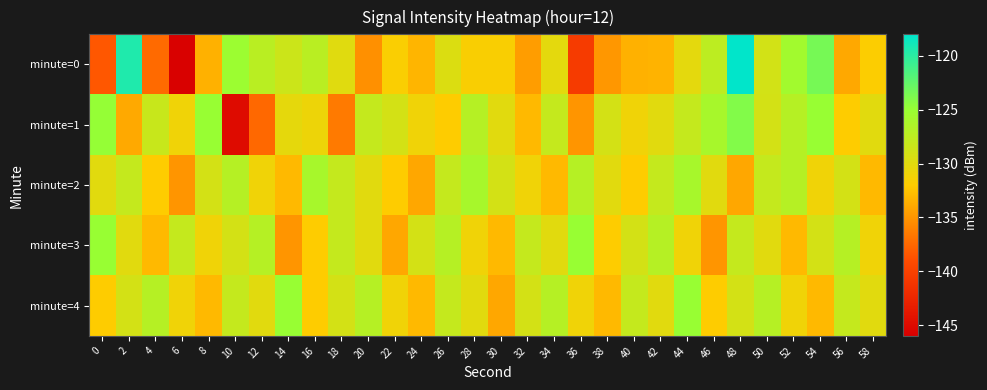

Reading right to left, what are all the values shown in this chart?

minute=0: 58=-131.8	56=-134.0	54=-123.5	52=-125.7	50=-129.0	48=-118.1	46=-127.4	44=-130.2	42=-133.3	40=-133.5	38=-134.9	36=-140.5	34=-130.2	32=-134.5	30=-131.7	28=-131.7	26=-129.6	24=-133.2	22=-131.7	20=-135.2	18=-129.9	16=-127.3	14=-128.5	12=-127.2	10=-125.2	8=-133.4	6=-145.8	4=-137.3	2=-119.4	0=-138.4
minute=1: 58=-130.0	56=-132.0	54=-125.0	52=-127.0	50=-129.0	48=-124.0	46=-126.0	44=-128.0	42=-130.0	40=-131.0	38=-129.0	36=-135.0	34=-128.0	32=-133.0	30=-130.0	28=-127.0	26=-132.0	24=-131.0	22=-129.0	20=-128.0	18=-136.5	16=-130.8	14=-130.2	12=-137.5	10=-144.9	8=-125.0	6=-131.0	4=-128.2	2=-133.9	0=-124.9
minute=2: 58=-133.0	56=-129.0	54=-131.0	52=-127.0	50=-128.0	48=-134.0	46=-130.0	44=-126.0	42=-128.0	40=-132.0	38=-130.0	36=-127.0	34=-133.0	32=-131.0	30=-129.0	28=-126.0	26=-128.0	24=-134.0	22=-132.0	20=-130.0	18=-128.0	16=-126.0	14=-133.0	12=-131.0	10=-127.0	8=-129.0	6=-135.0	4=-132.0	2=-128.0	0=-130.0
minute=3: 58=-131.0	56=-127.0	54=-129.0	52=-133.0	50=-130.0	48=-128.0	46=-135.0	44=-131.0	42=-127.0	40=-129.0	38=-132.0	36=-125.0	34=-130.0	32=-128.0	30=-133.0	28=-131.0	26=-127.0	24=-129.0	22=-134.0	20=-130.0	18=-128.0	16=-132.0	14=-135.0	12=-127.0	10=-129.0	8=-131.0	6=-128.0	4=-133.0	2=-130.0	0=-125.0
minute=4: 58=-130.0	56=-128.0	54=-133.0	52=-131.0	50=-127.0	48=-129.0	46=-132.0	44=-125.0	42=-130.0	40=-128.0	38=-133.0	36=-131.0	34=-127.0	32=-129.0	30=-134.0	28=-130.0	26=-128.0	24=-133.0	22=-131.0	20=-127.0	18=-129.0	16=-132.0	14=-125.0	12=-130.0	10=-128.0	8=-133.0	6=-131.0	4=-127.0	2=-129.0	0=-132.0